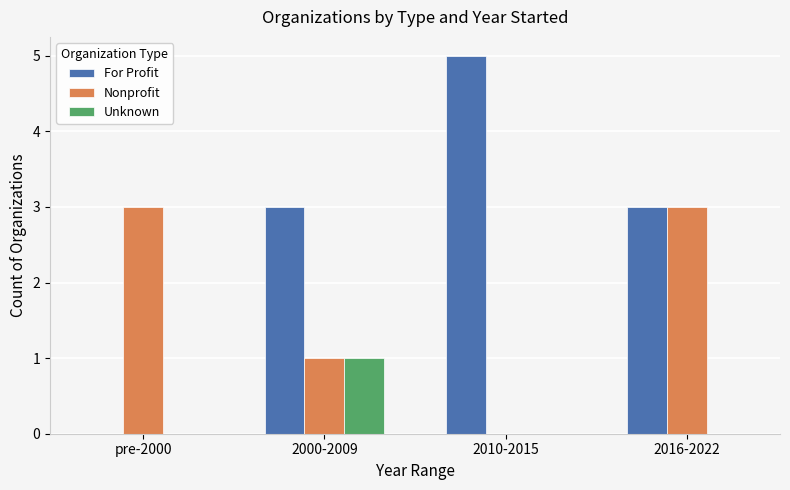

Where is Nonprofit nearest to the value 1?

2000-2009